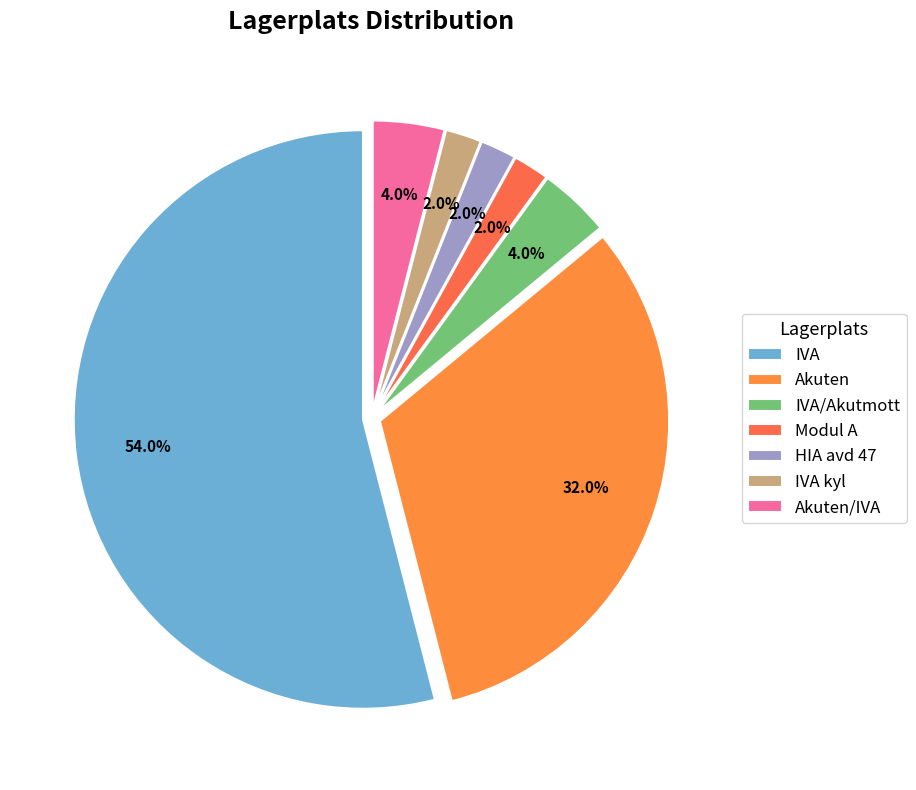

What is the total percentage of IVA kyl and IVA/Akutmott?

6.0%